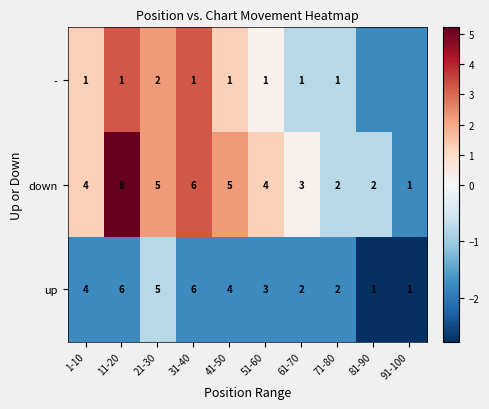

The up series shows -0.7 at 41-50. True or false?

False